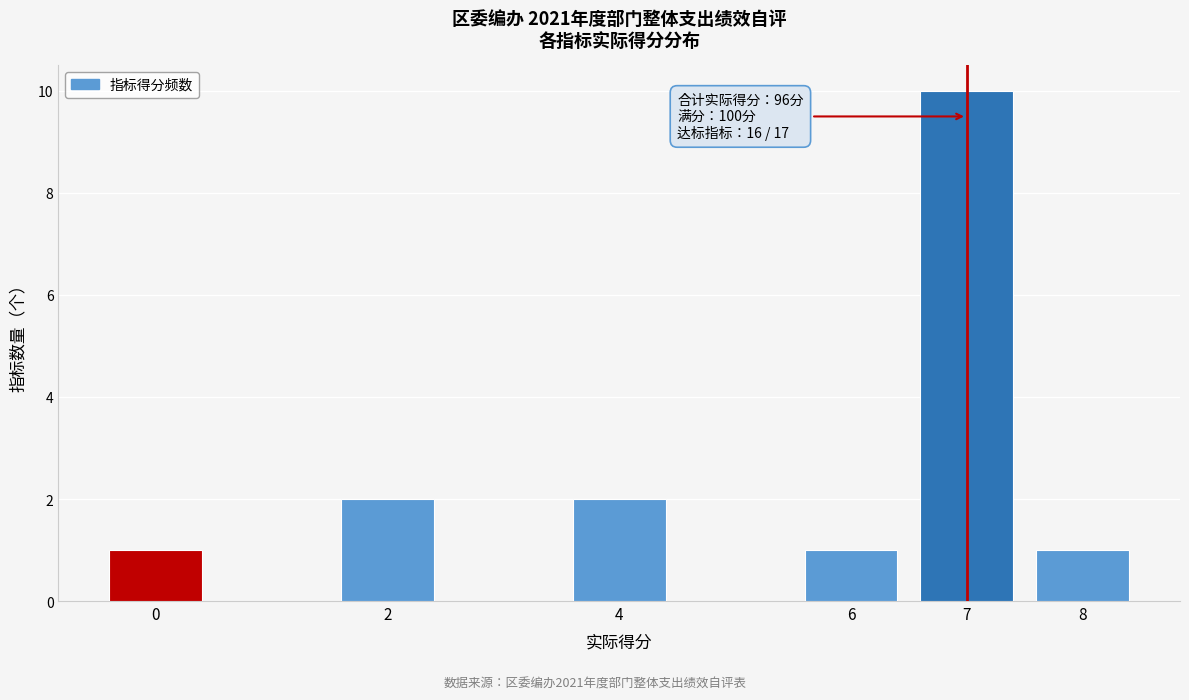

Reading left to right, transcribe all the data shown in this chart.

0=1	2=2	4=2	6=1	7=10	8=1